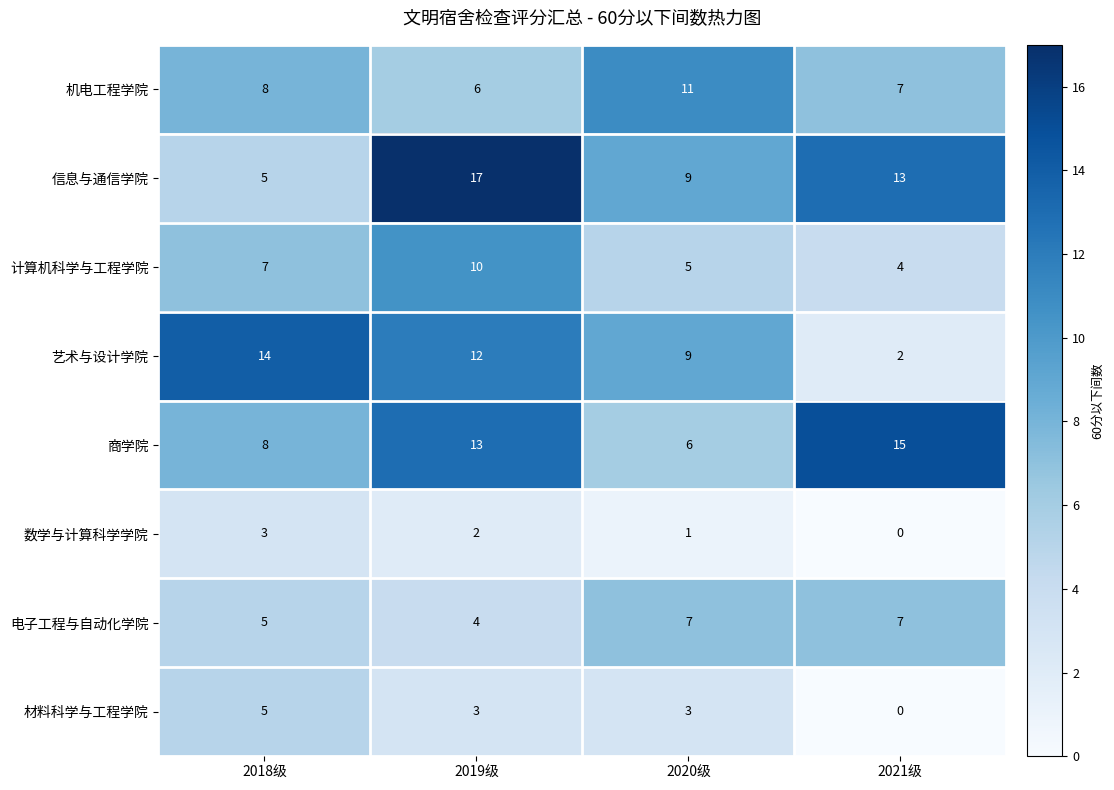

Count the 信息与通信学院 values in the range 9 to 17.

3